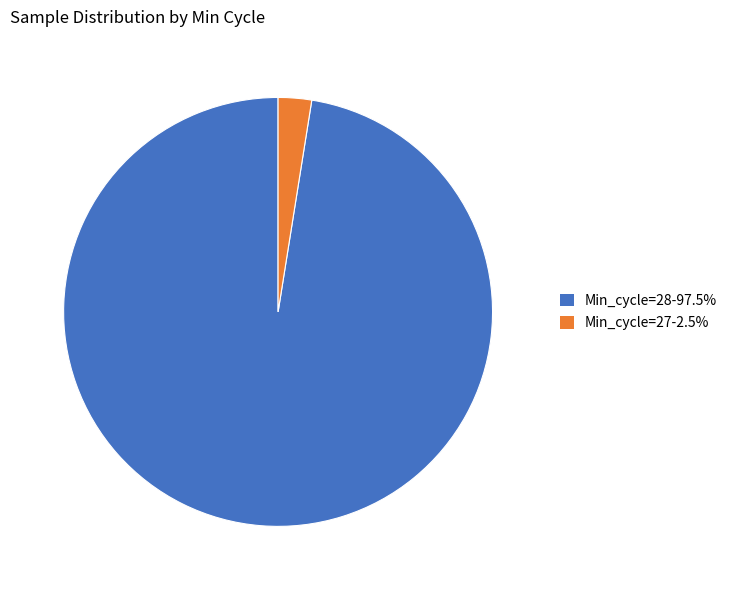

Is there a majority slice in this chart?

Yes